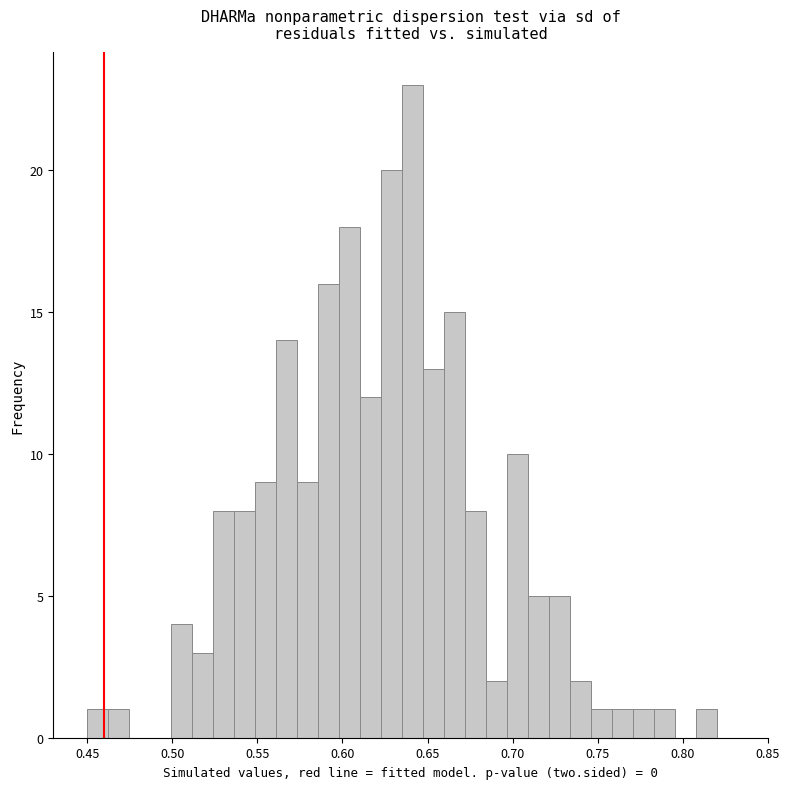

Read against the x-axis, roughly where is the centre of the tallest bar?

0.640